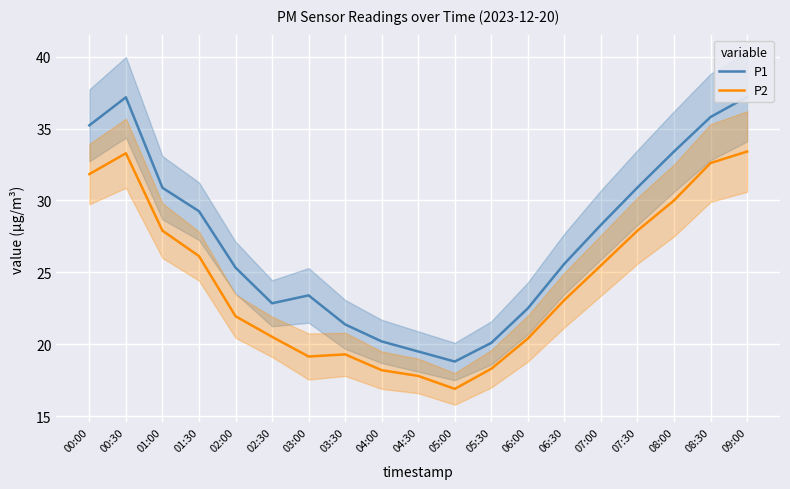

What value does the P1 series have at 01:30?

29.2